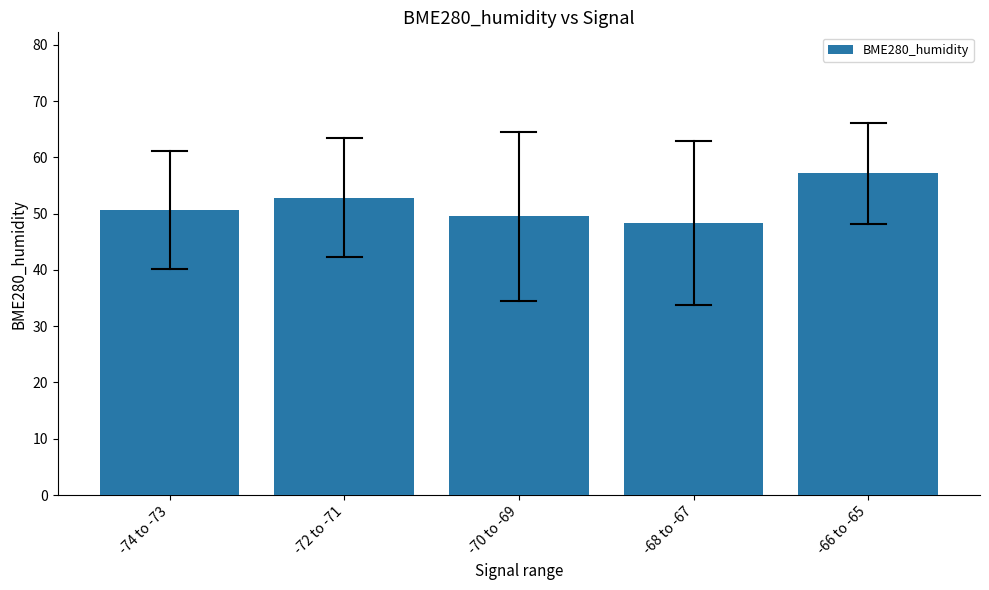

Reading left to right, extract all data points from this chart.

50.6	52.9	49.5	48.4	57.2